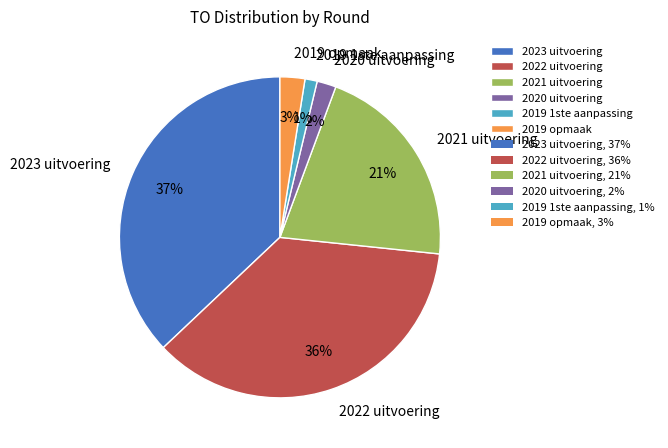

Which has a higher value, 2019 1ste aanpassing or 2021 uitvoering?

2021 uitvoering